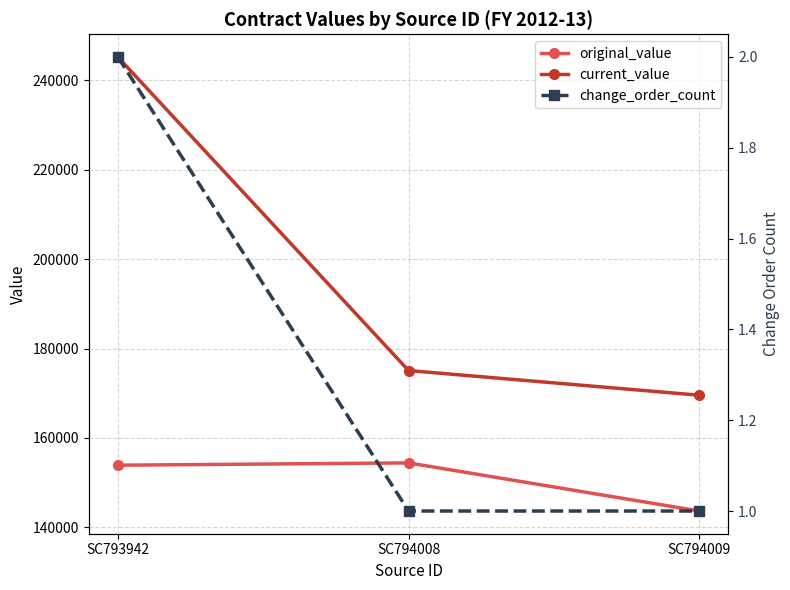

What is the value of the original_value point at the 2nd from the left?

154423